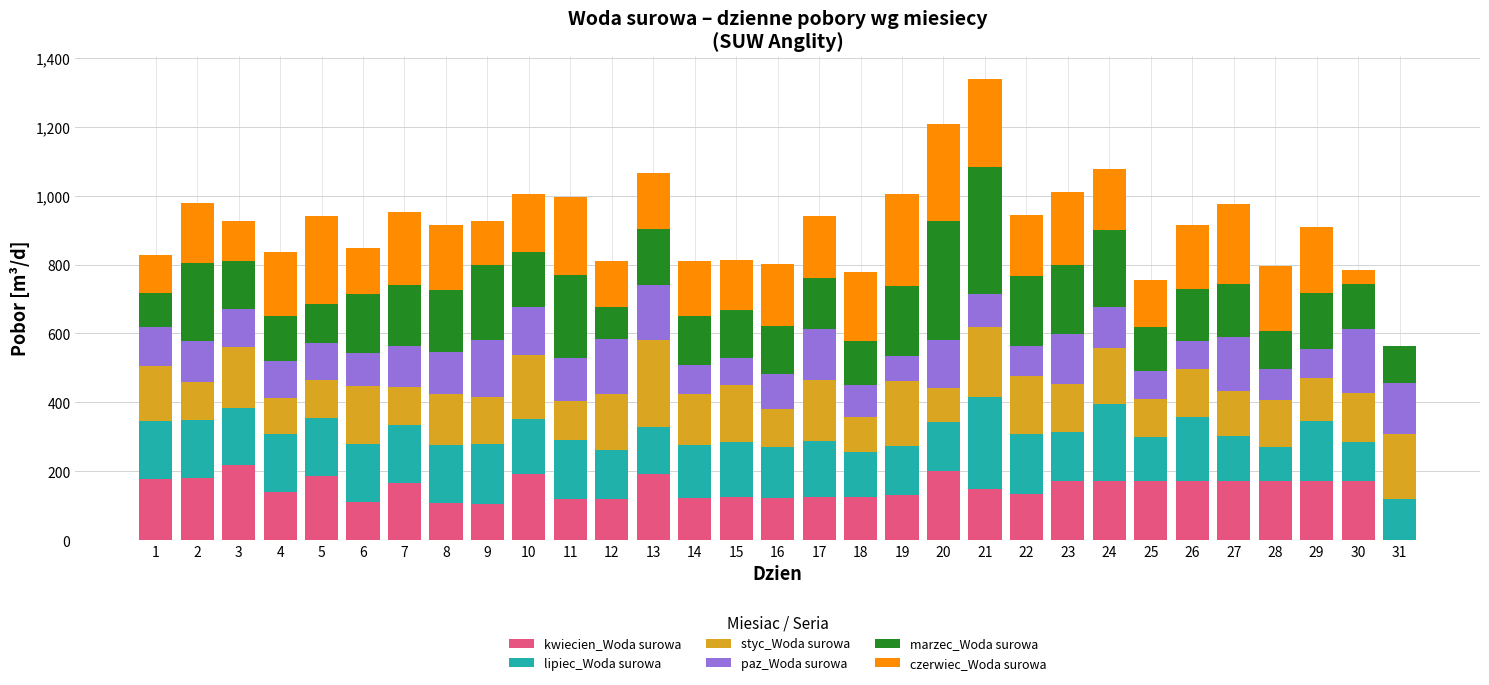

What is the maximum value for kwiecien_Woda surowa?

217